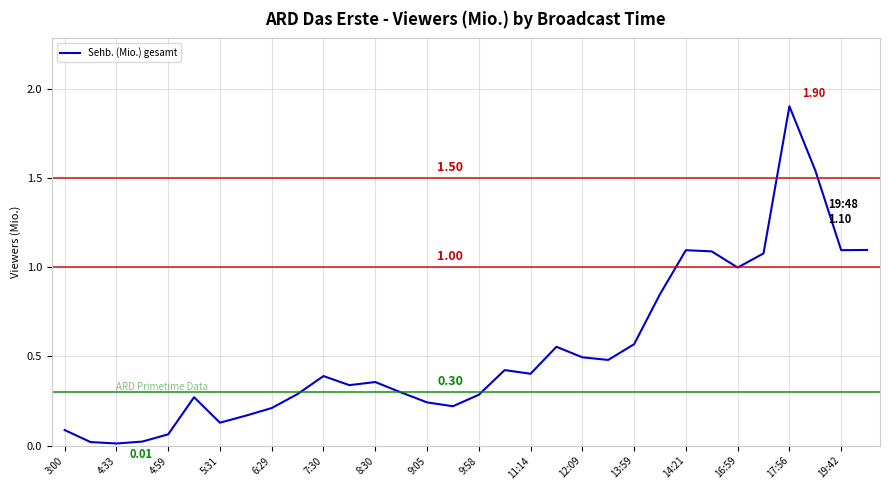

Does the chart display data point markers on the line(s)?

No